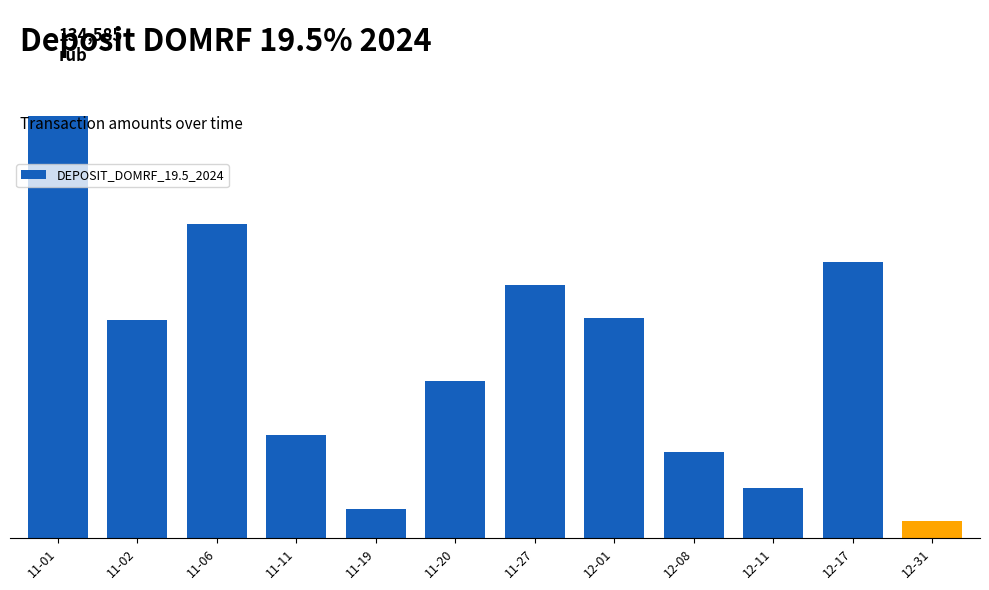

What is the difference between the values at 12-01 and 11-01?

64585.3